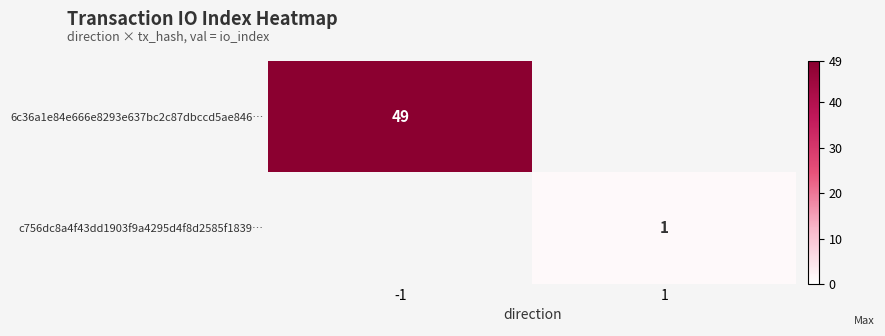

Between 1 and -1, which is larger?

-1